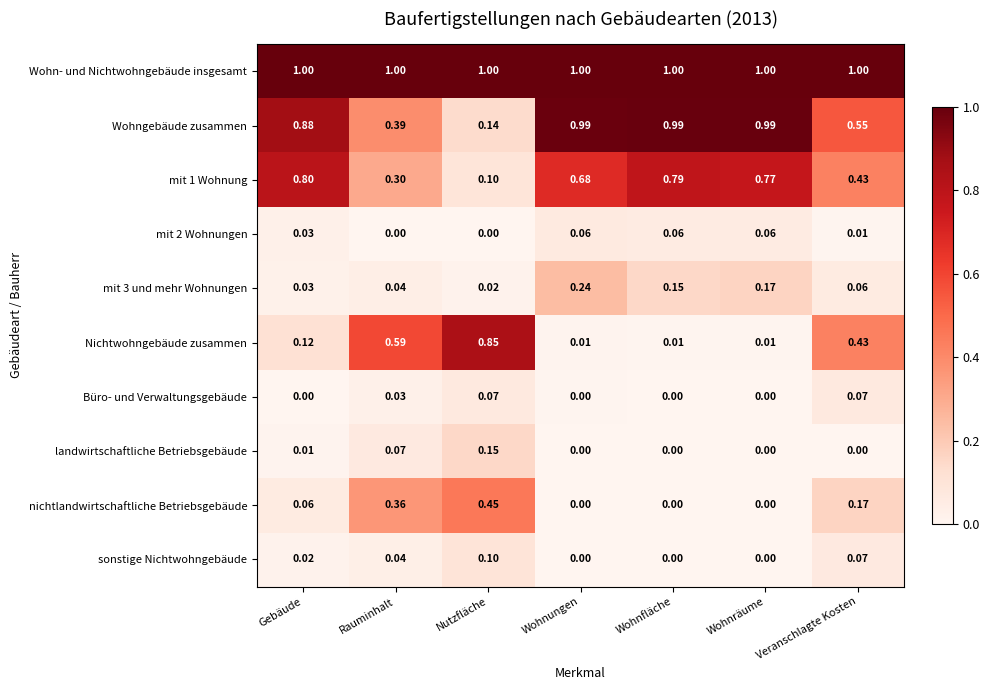

Which category has the highest value in the sonstige Nichtwohngebäude series?

Nutzfläche